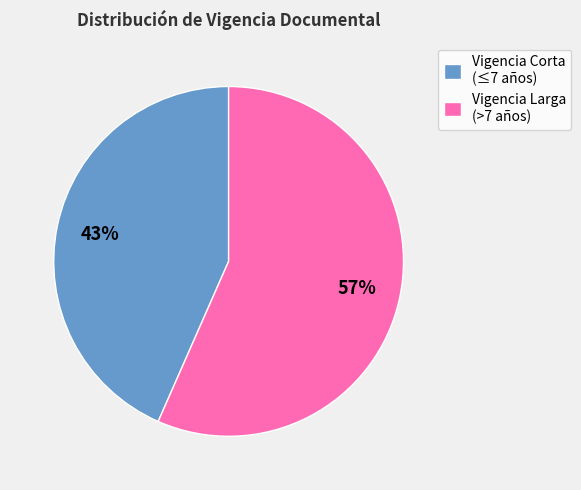

Which has a higher value, Vigencia Corta (≤7 años) or Vigencia Larga (>7 años)?

Vigencia Larga (>7 años)